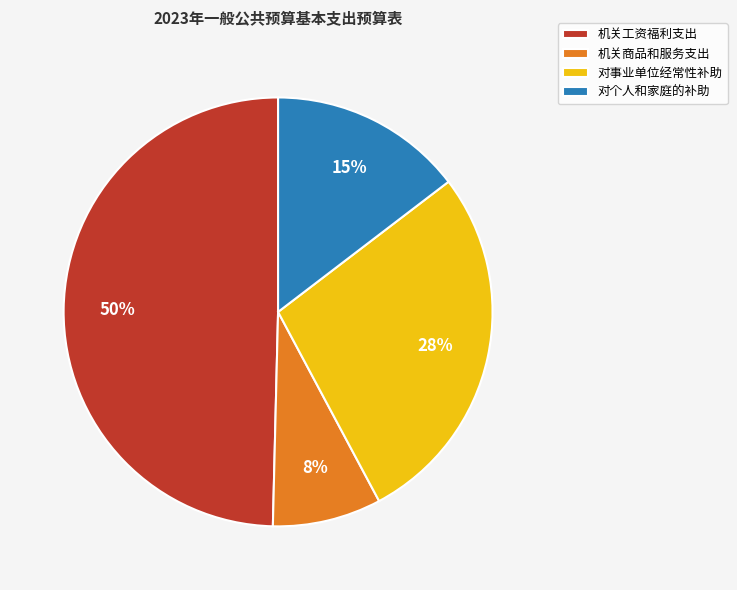

To the nearest percent, what is the average slice percentage?

25%